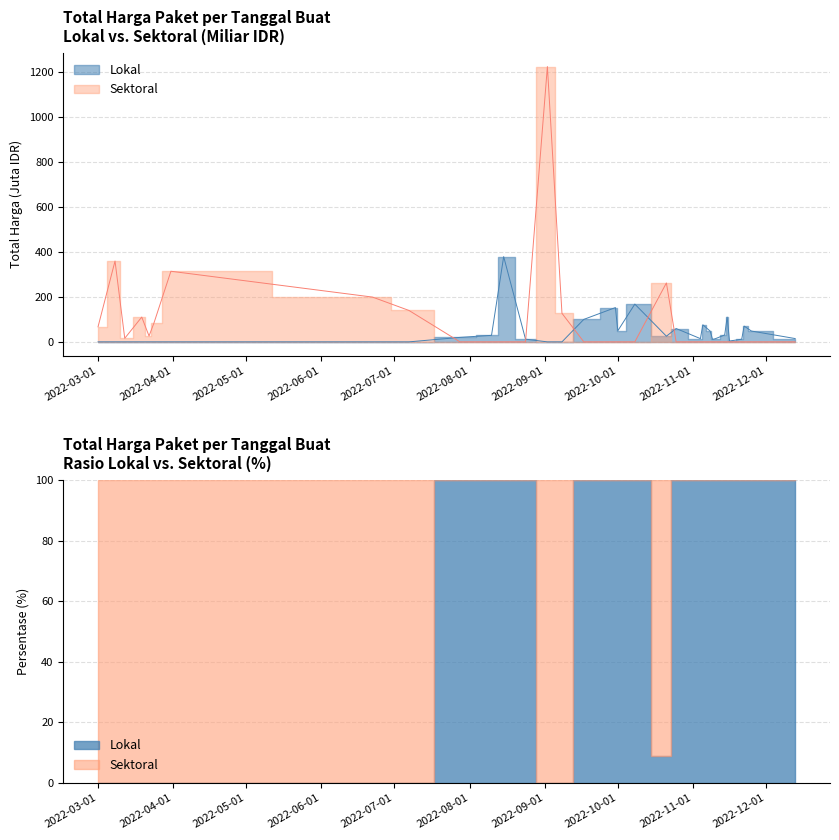

Reading right to left, list all the values displayed in this chart.

Lokal: 14.8	48.1	70.1	11.8	3.8	110.0	30.8	13.4	11.1	48.1	75.9	14.4	59.4	25.2	168.0	49.5	152.5	100.0	0.0	0.0	12.0	379.1	29.0	19.9	0.0	0.0	0.0	0.0	0.0	0.0	0.0	0.0	0.0
Sektoral: 0.0	0.0	0.0	0.0	0.0	0.0	0.0	0.0	0.0	0.0	0.0	0.0	0.0	262.1	0.0	0.0	0.0	0.0	127.0	1224.7	0.0	0.0	0.0	0.0	139.8	199.2	314.1	83.1	26.1	110.4	15.8	359.5	66.9